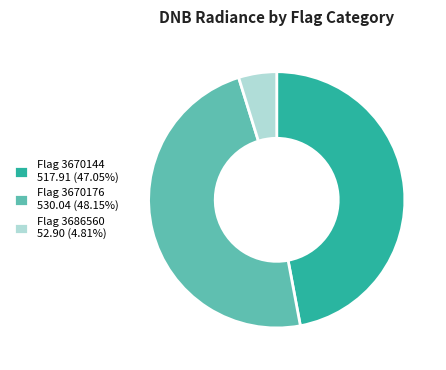

Combined, do Flag 3686560 52.90 (4.81%) and Flag 3670176 530.04 (48.15%) account for over 50%?

Yes